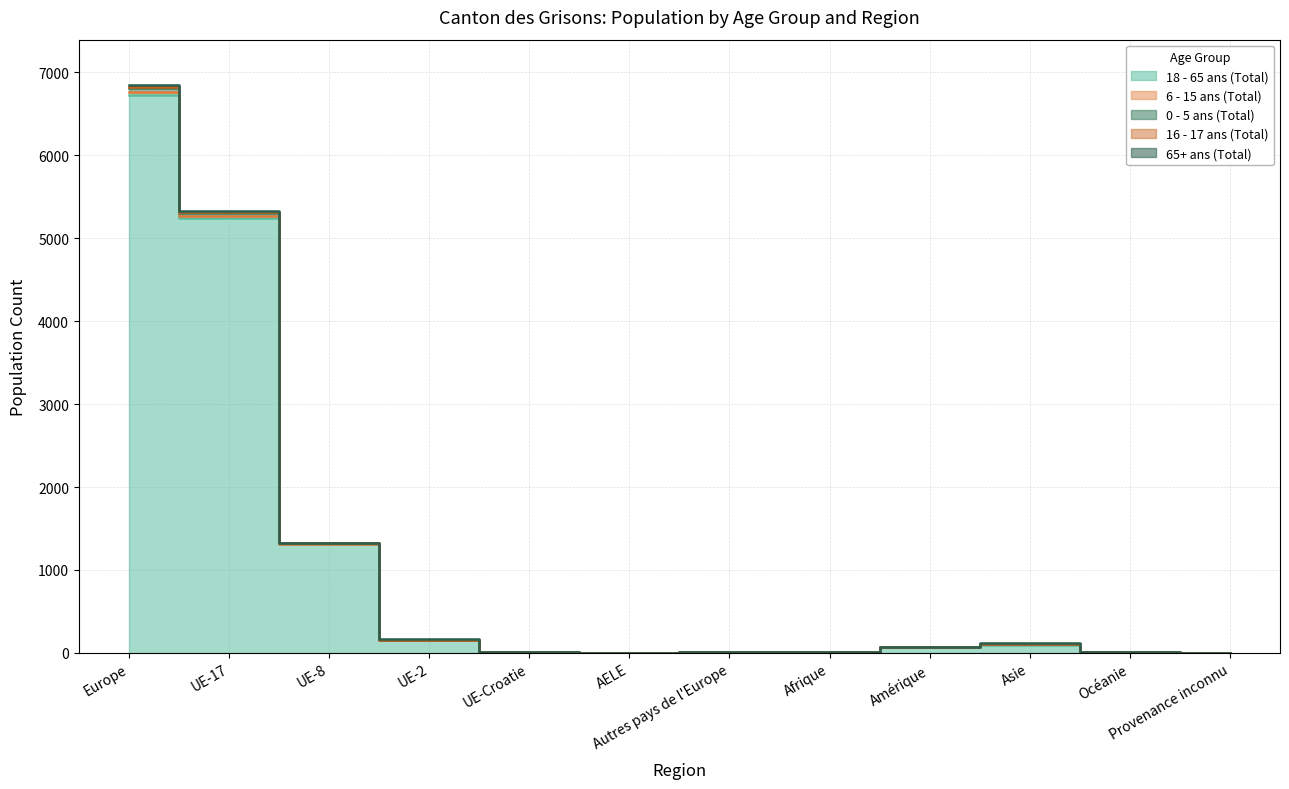

True or false: 6 - 15 ans (Total) and 18 - 65 ans (Total) intersect in this chart.

False